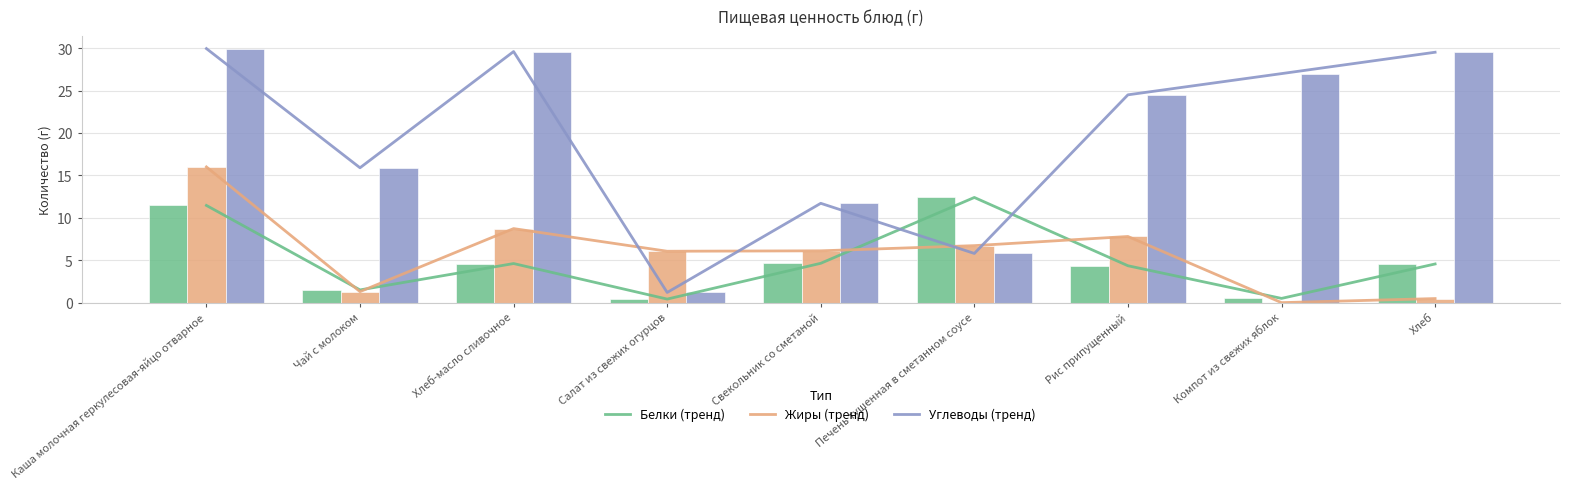

How many data points does each series have?

9